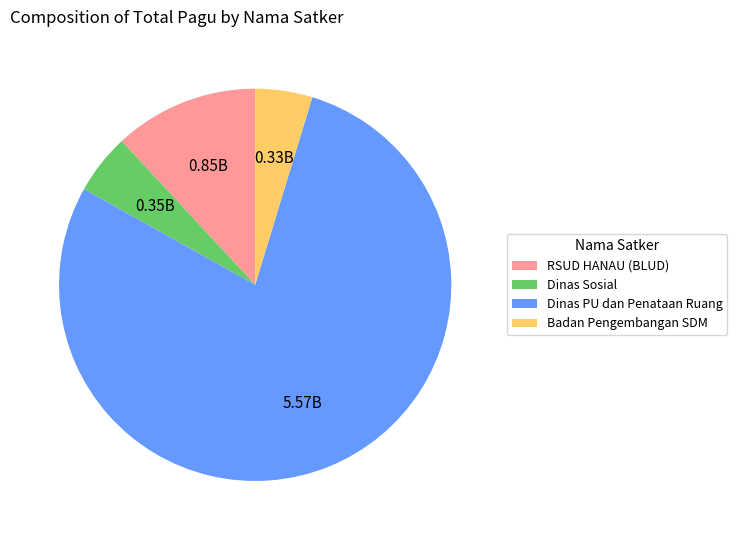

How many segments does this pie chart have?

4